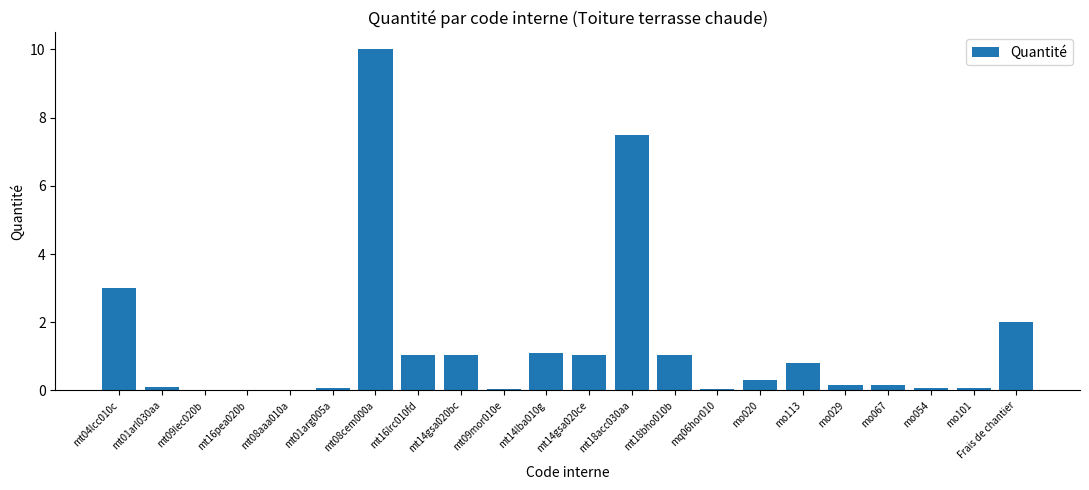

At which label is the value closest to 5?

mt04lcc010c